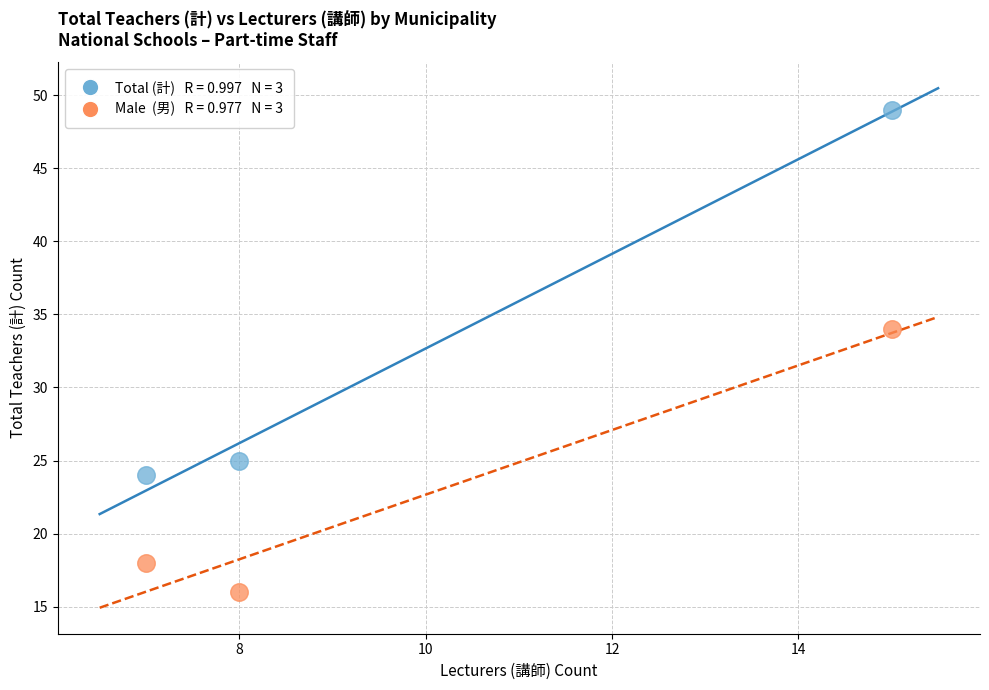

Across all data points, what is the average Y value?

28